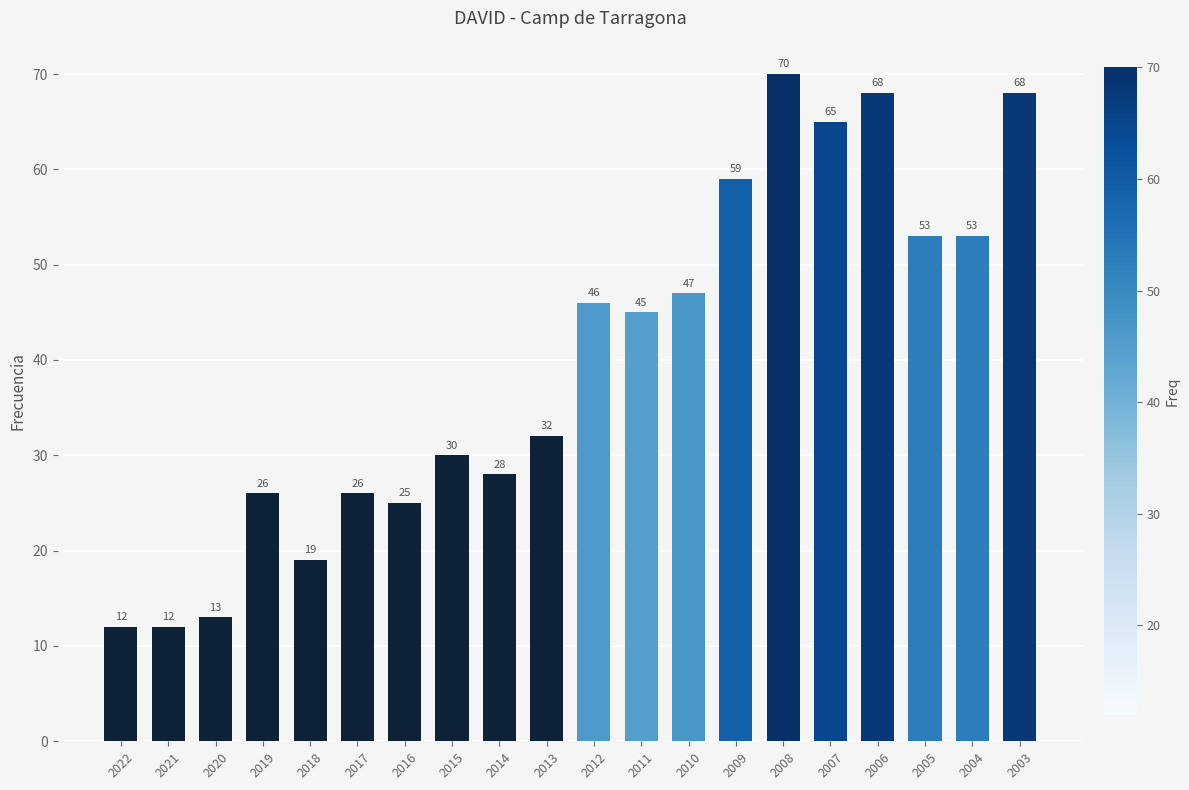

What is the maximum value shown in the chart?

70